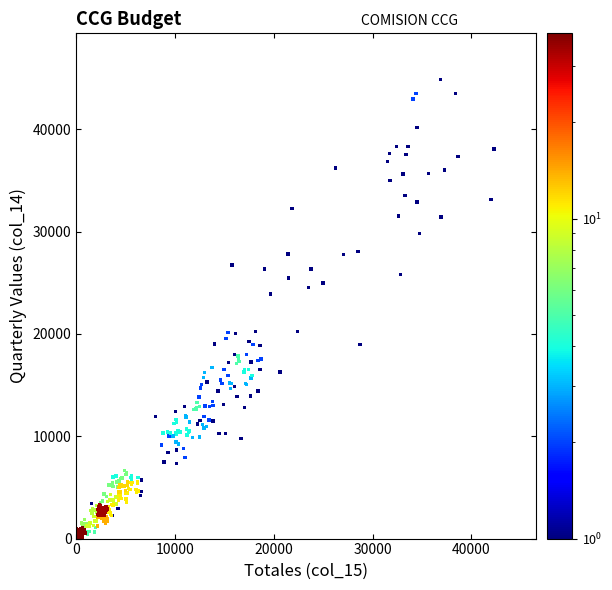

What is the range of X values (max minus min)?

42320.6